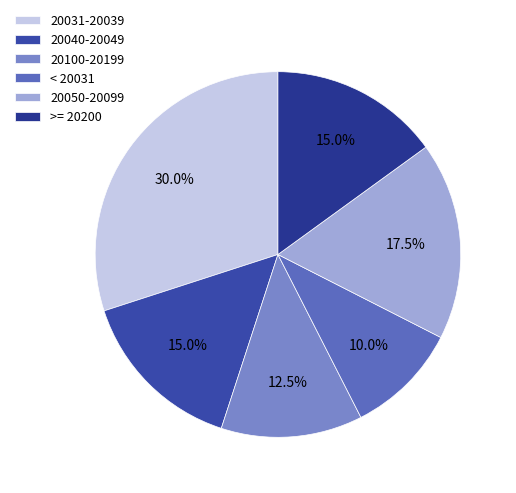

Which category has the biggest portion of the pie?

20031-20039